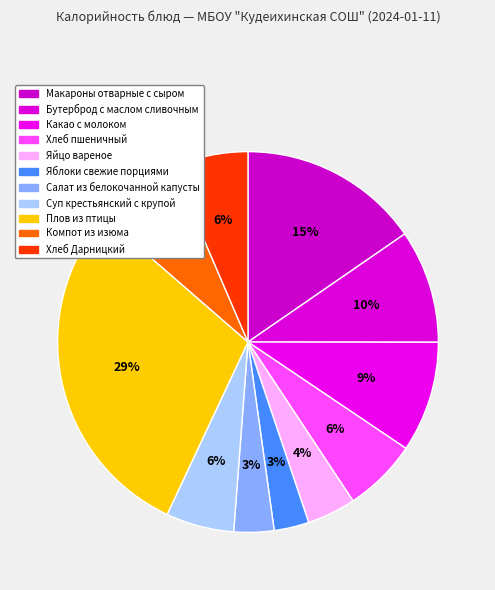

How many segments does this pie chart have?

11